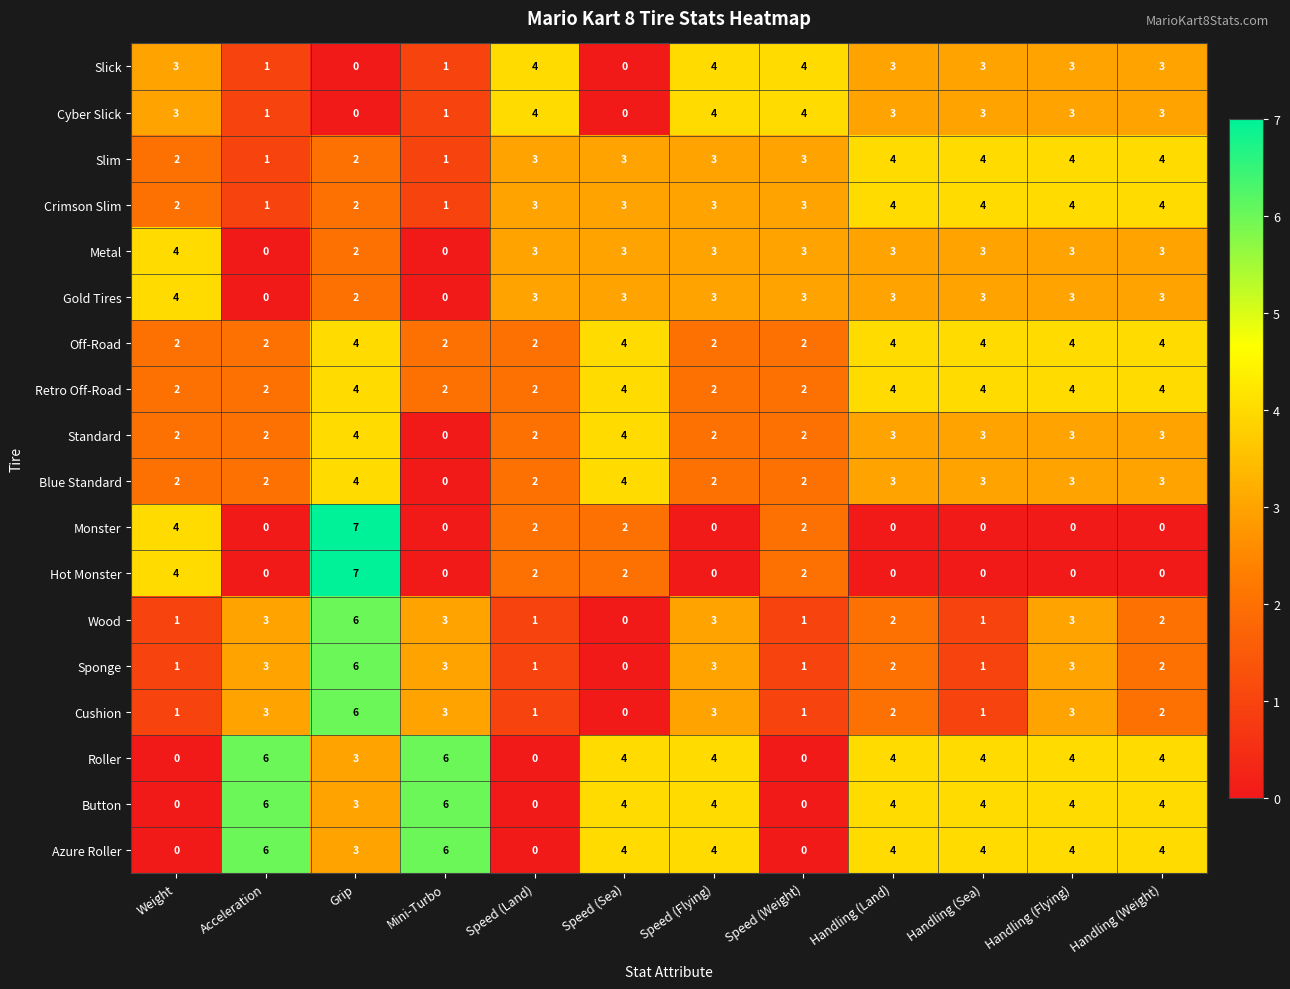

The Sponge series shows 4 at Speed (Flying). True or false?

False